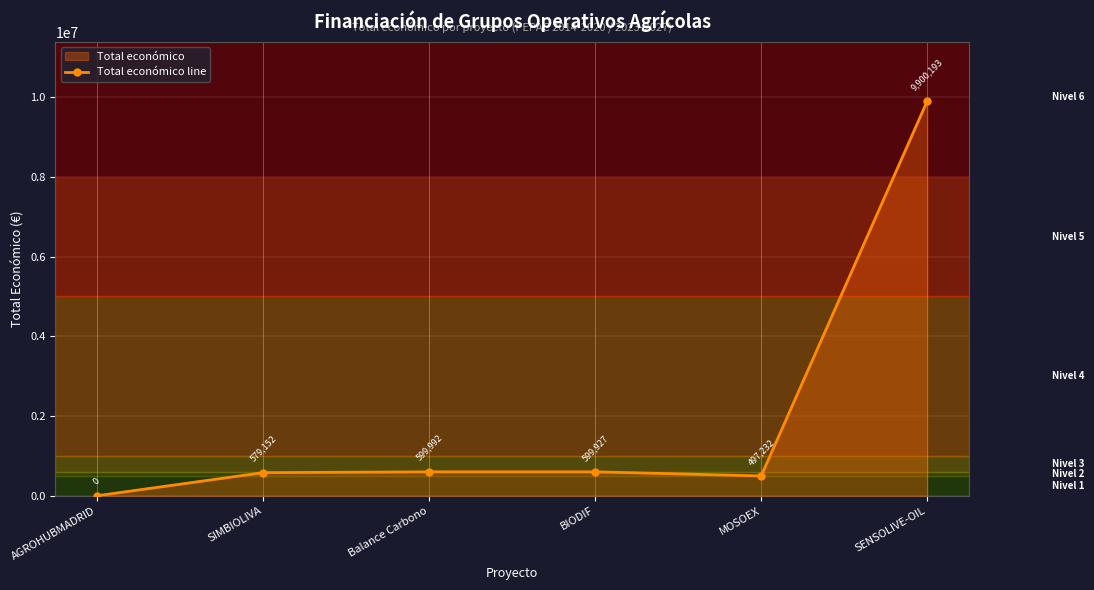

At which category does the data reach its first local peak?

Balance Carbono